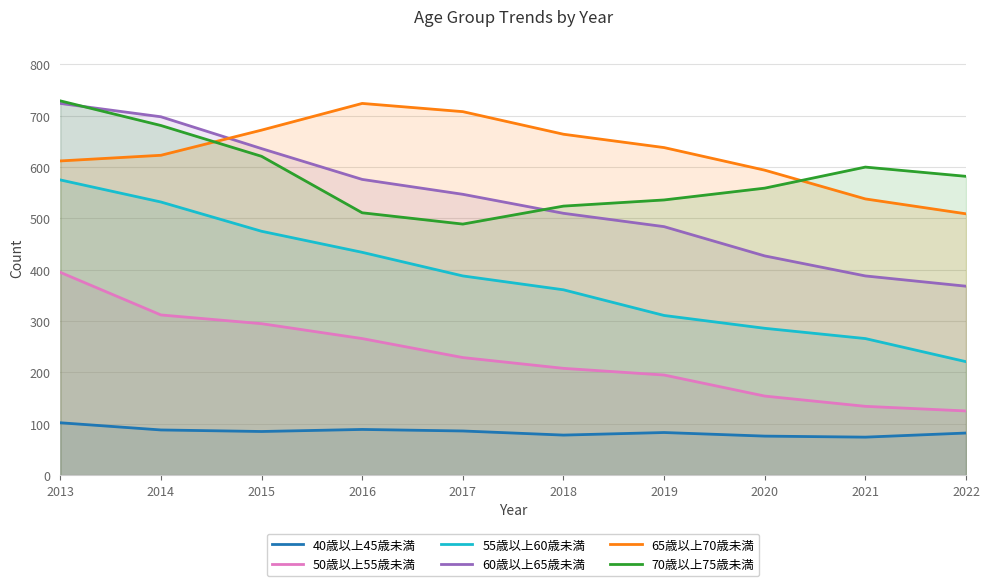

What is the difference between the maximum and minimum values in the 50歳以上55歳未満 series?

270